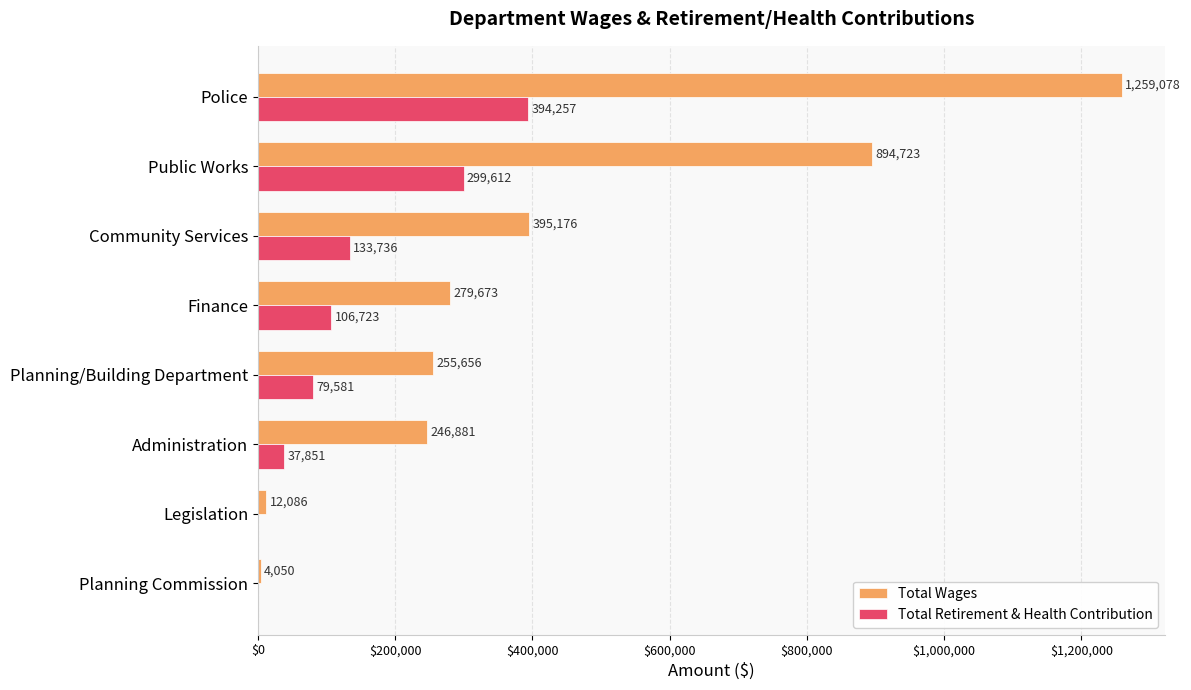

What is the sum of all Total Wages values?

3347323